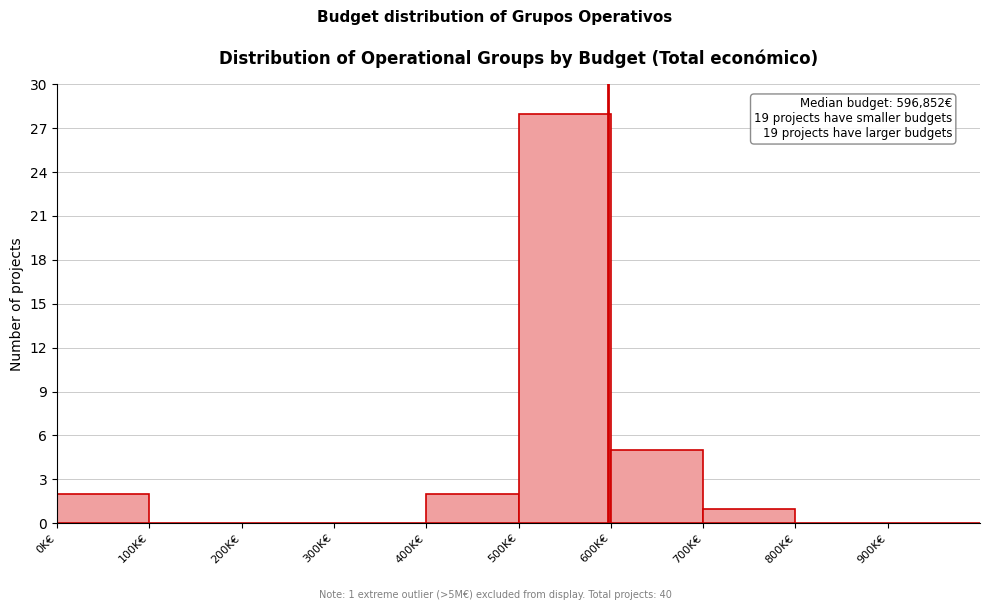

Reading right to left, transcribe all the data shown in this chart.

900K€=0	800K€=0	700K€=1	600K€=5	500K€=28	400K€=2	300K€=0	200K€=0	100K€=0	0K€=2